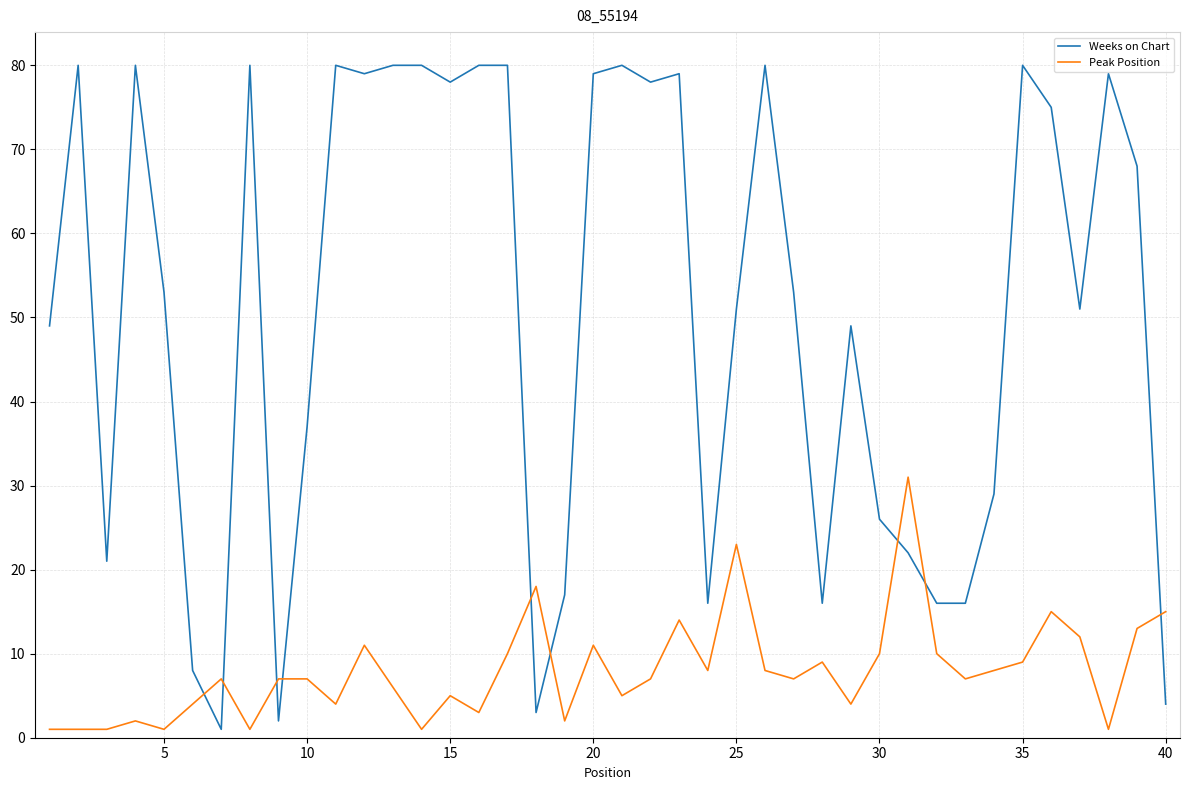

What is the maximum value for Weeks on Chart?

80